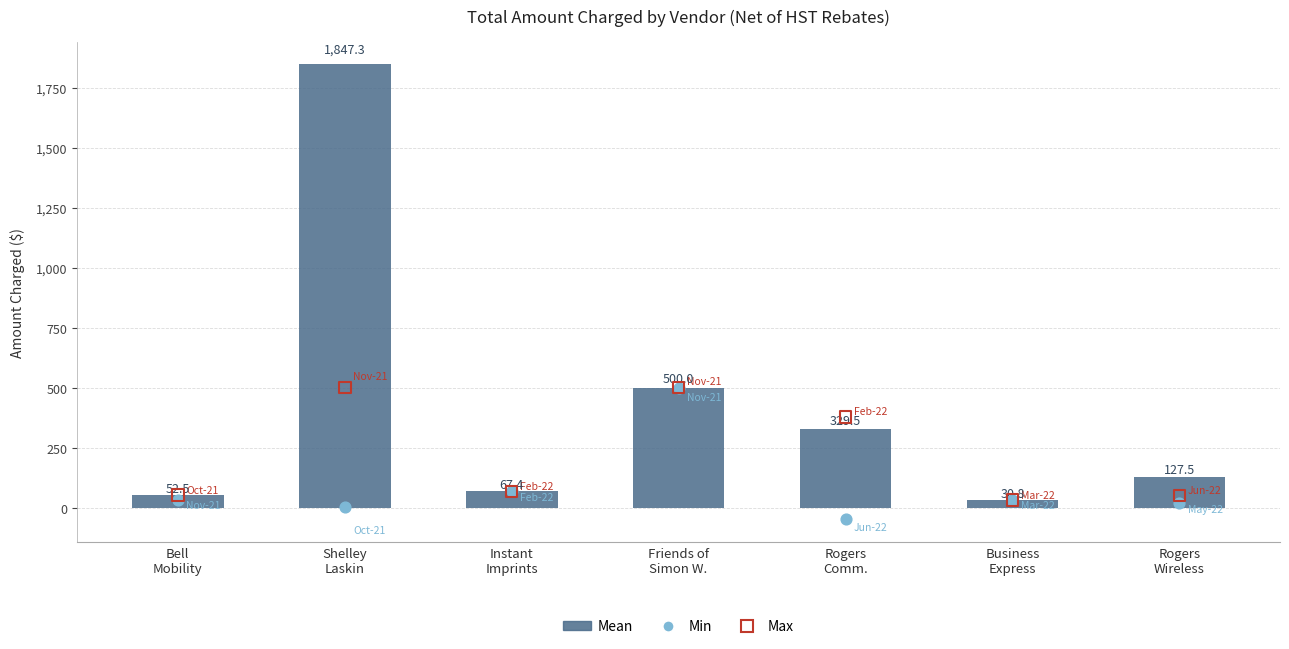

Between Instant
Imprints and Friends of
Simon W., which is larger?

Friends of
Simon W.